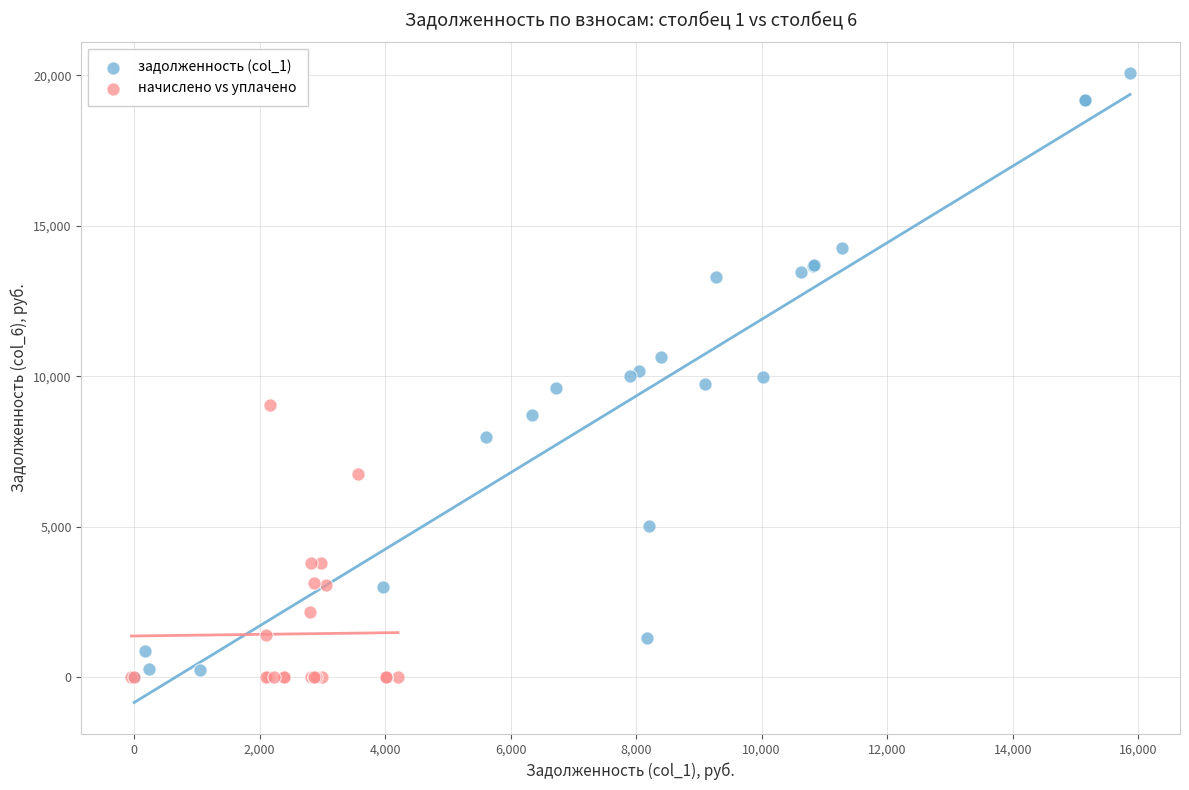

Which series has the widest spread of Y values?

задолженность (col_1)